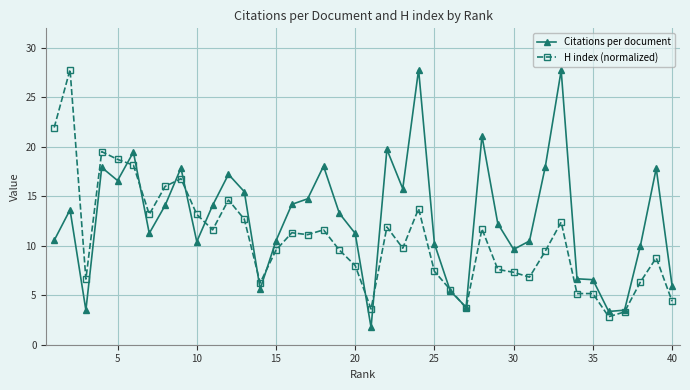

What is the highest value of the H index (normalized) series?

27.8